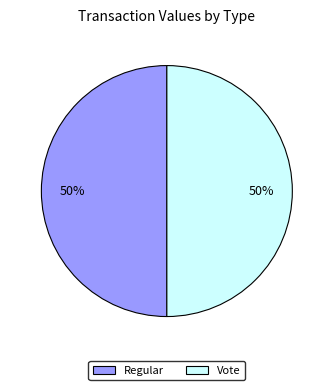

Count the number of slices in the pie.

2